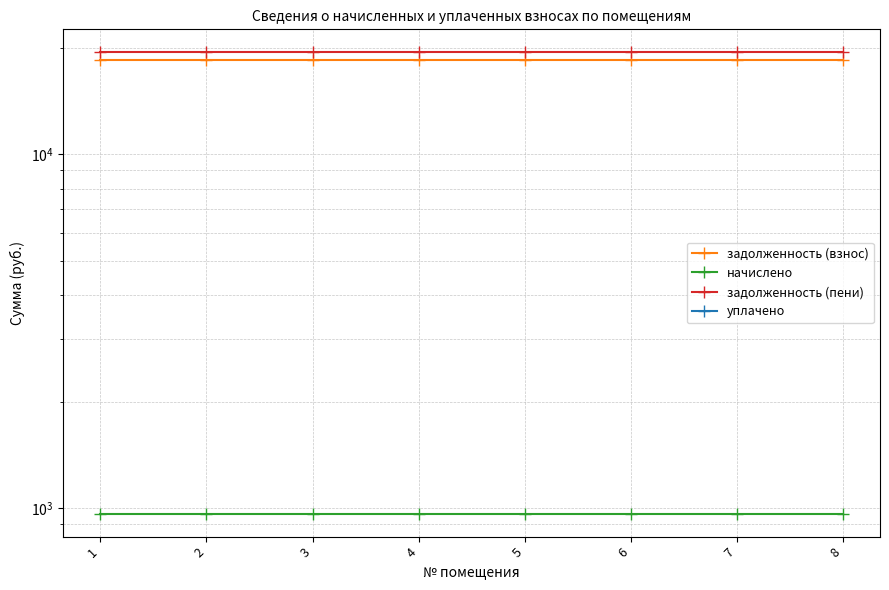

True or false: начислено and задолженность (пени) cross at least once.

False